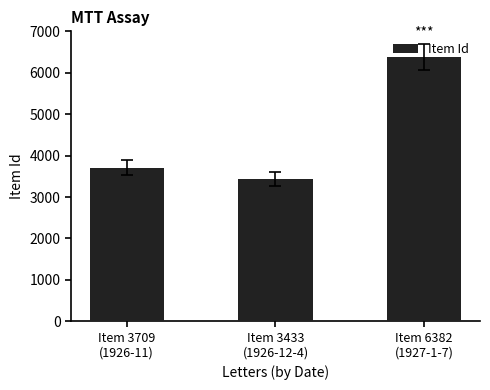

At which label is the value closest to 4907?

Item 3709
(1926-11)